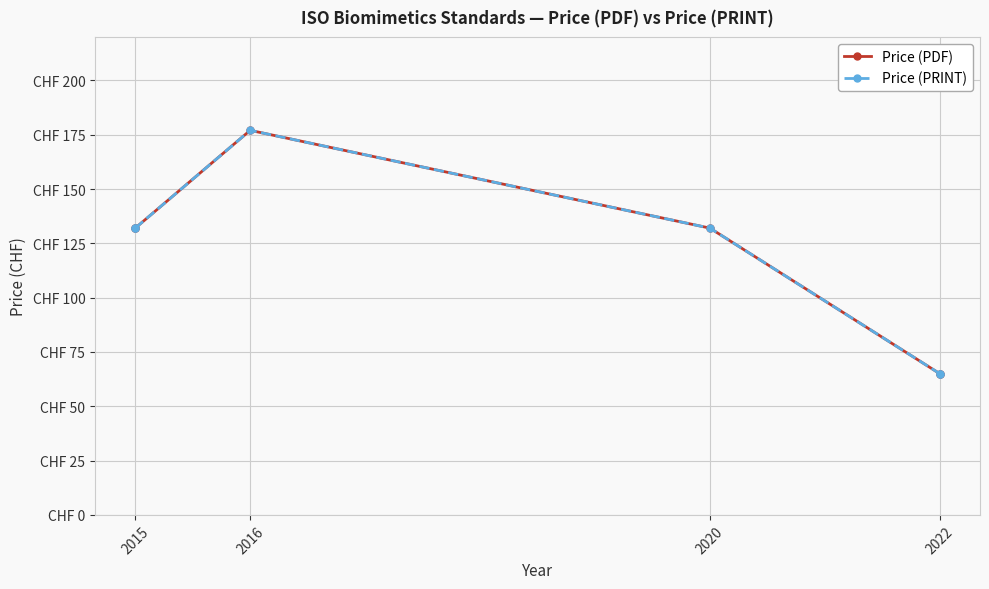

Count the number of data series in this chart.

2